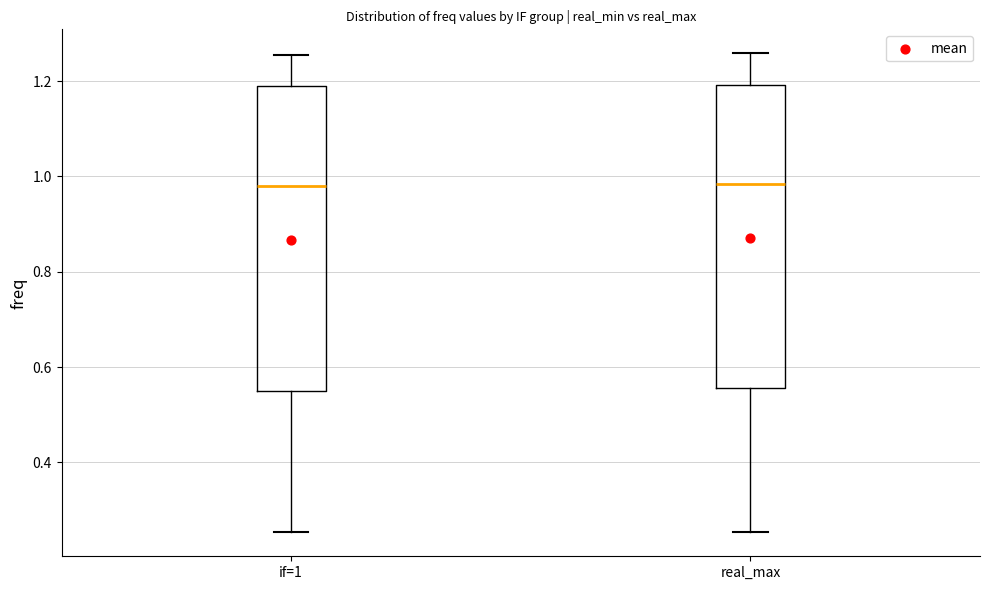

Reading left to right, read every box against the y-axis: the position of its median line, the range the box covers, and the ends of its whiskers. The values are not printed on the chart, so give them approximately, as read against the axis.

if=1: median 0.98, box 0.56 to 1.20, whiskers 0.26 to 1.26
real_max: median 0.98, box 0.56 to 1.20, whiskers 0.26 to 1.26